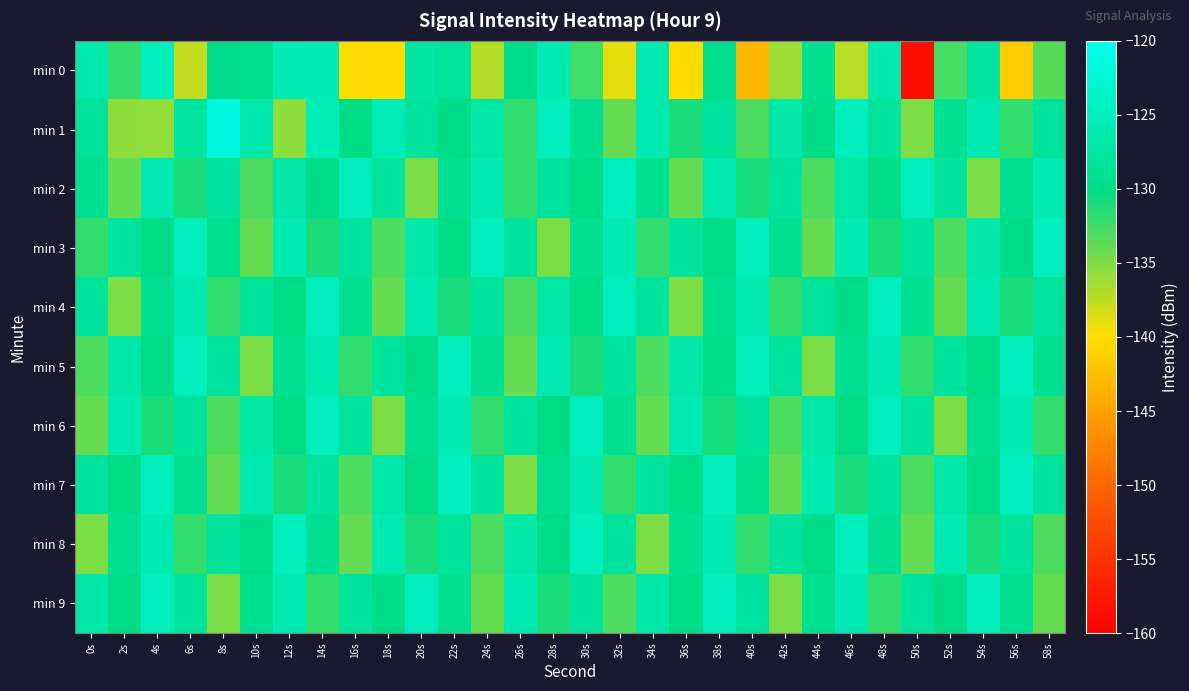

At 56s, list the series in order from smallest to largest.

min 0, min 1, min 4, min 3, min 2, min 9, min 8, min 6, min 5, min 7